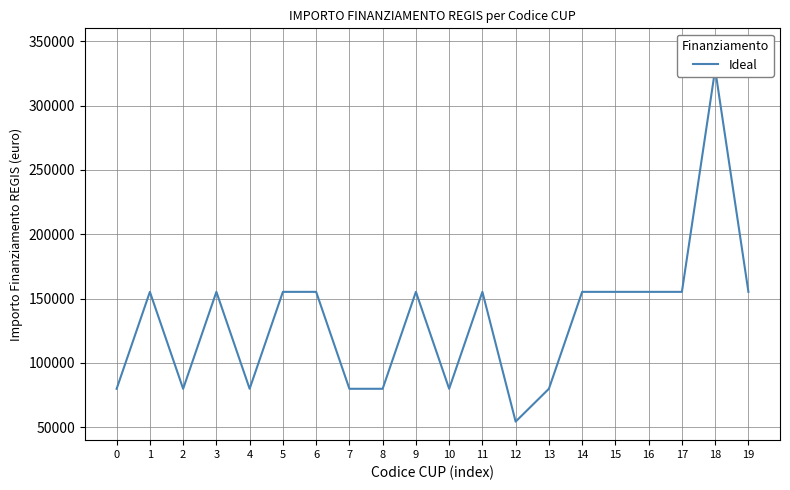

Does the chart display data point markers on the line(s)?

No